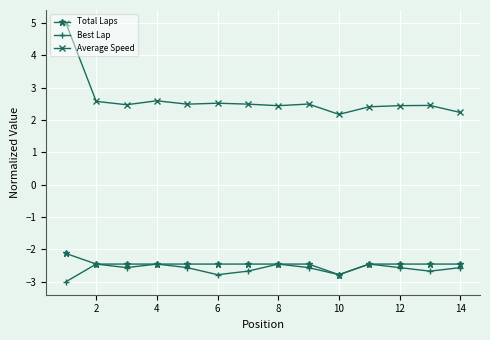

What is the minimum value for Total Laps?

-2.8